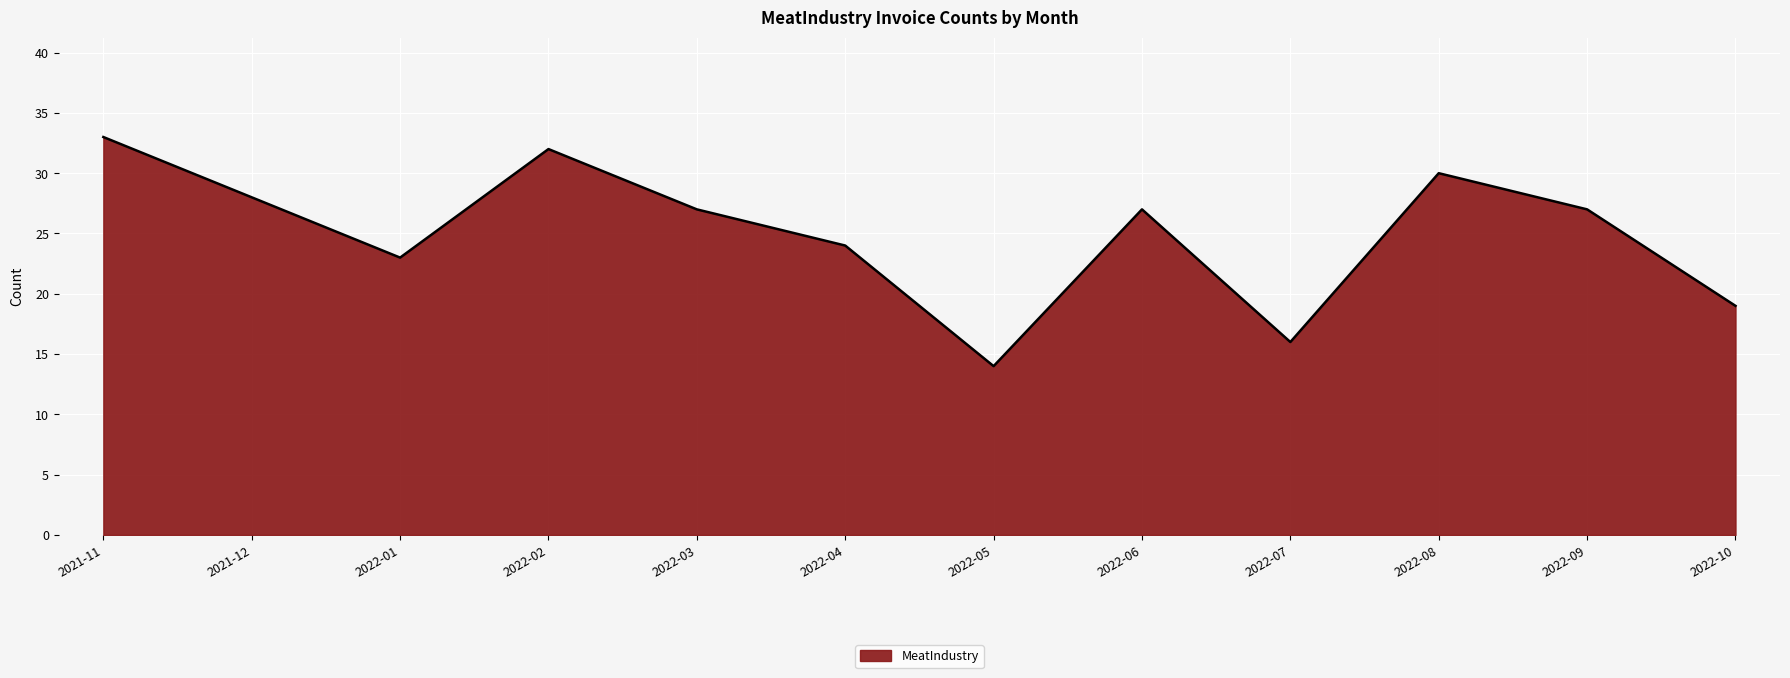

What is the minimum value shown in the chart?

14